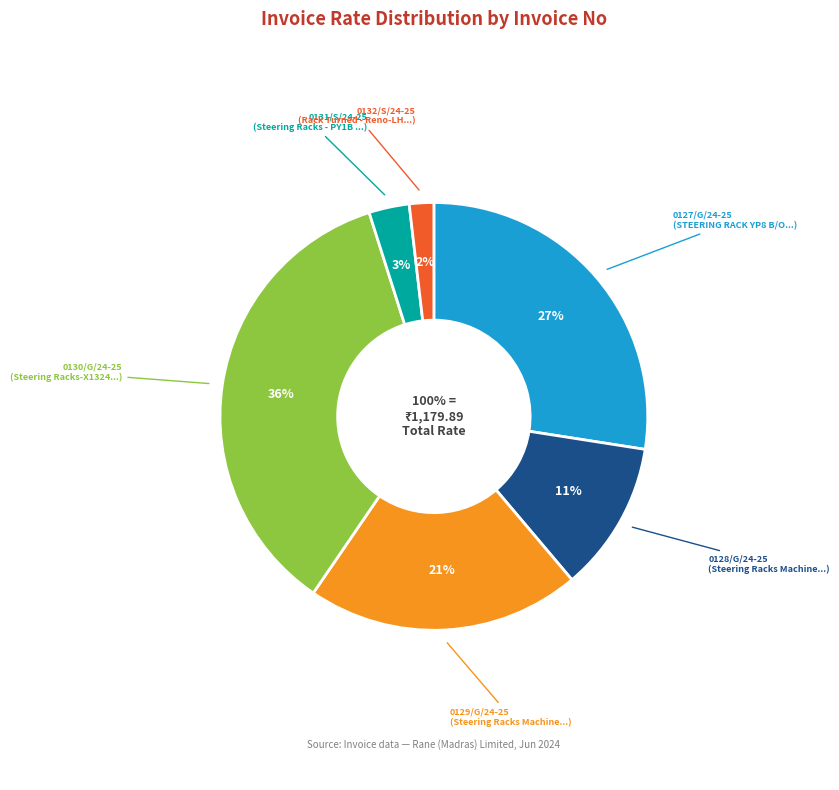

Count the number of slices in the pie.

6